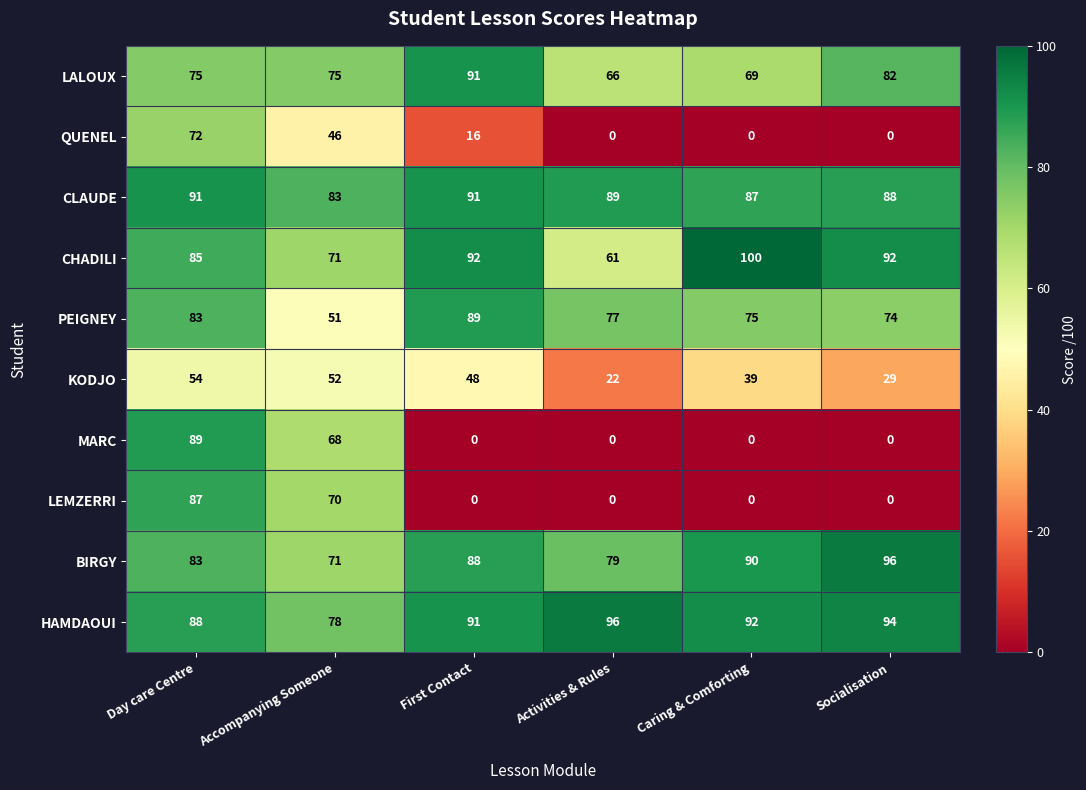

Read the HAMDAOUI value at Caring & Comforting, to the nearest 10.

90